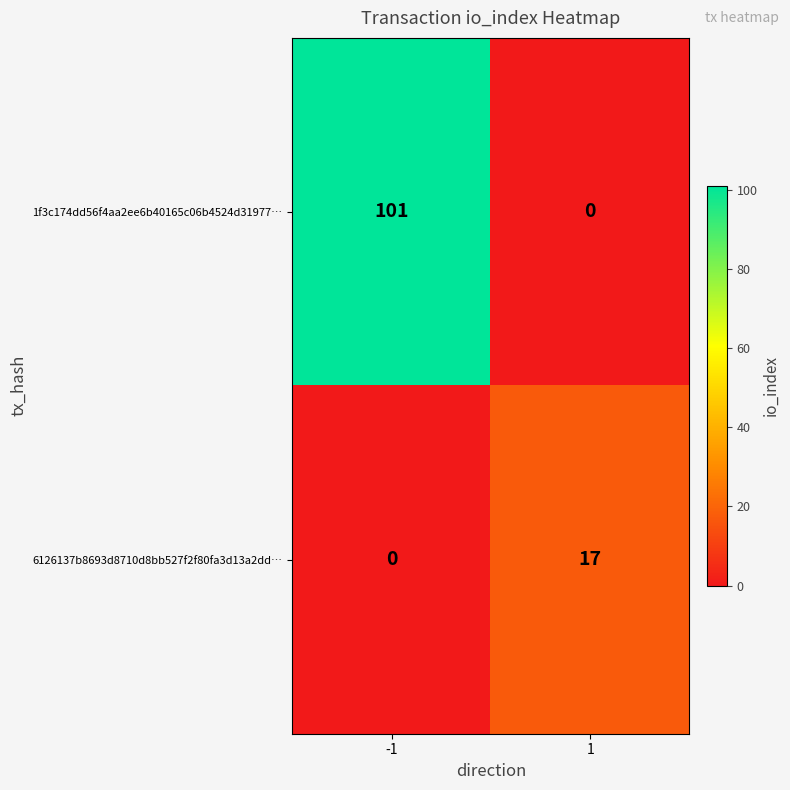

Read the 6126137b8693d8710d8bb527f2f80fa3d13a2dd… value at 1, to the nearest 5.

15